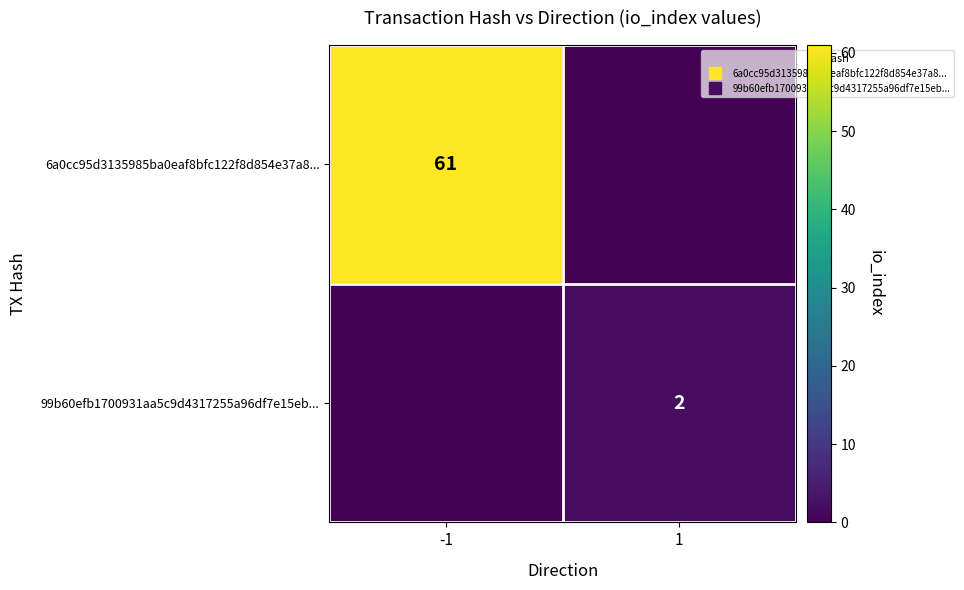

What is the spread (max minus min) of values at 1?

2